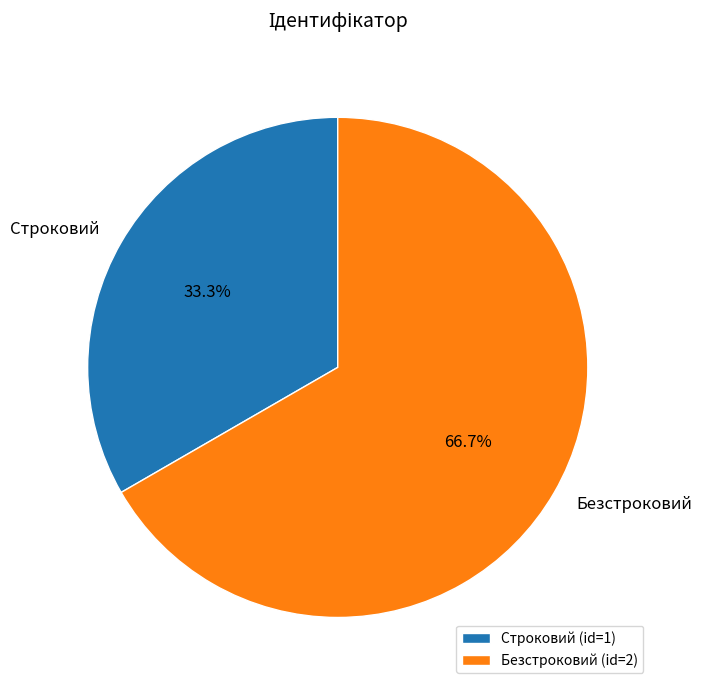

Which category has the biggest portion of the pie?

Безстроковий